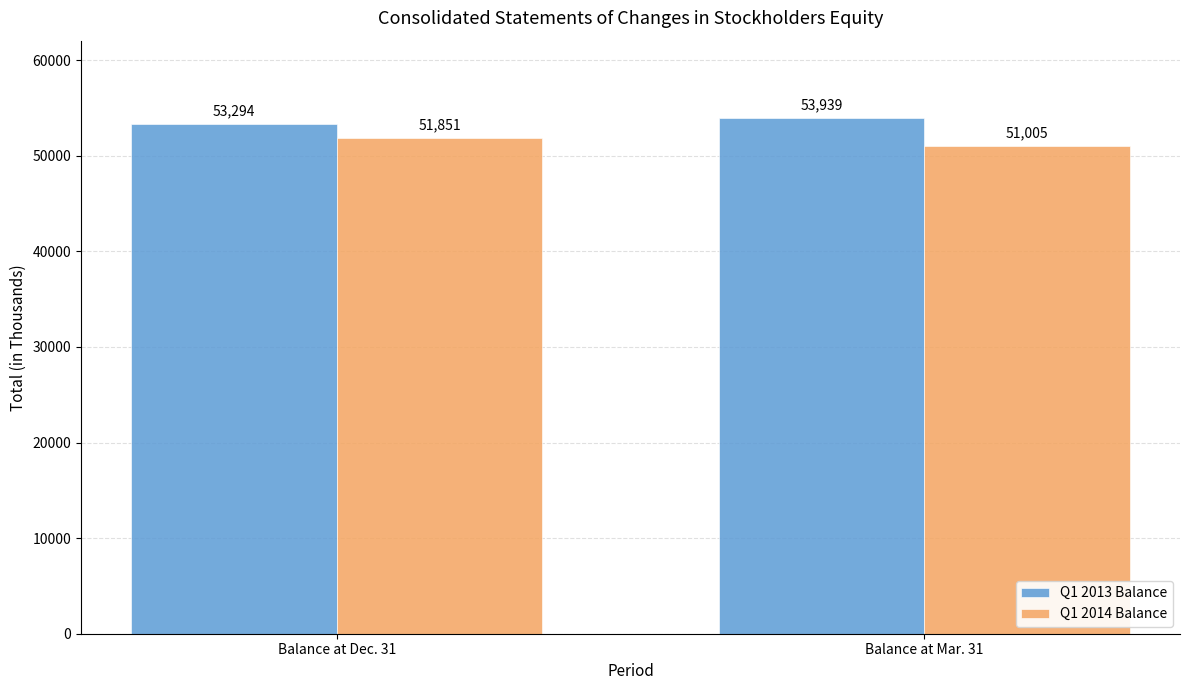

How many bars are there in total?

4